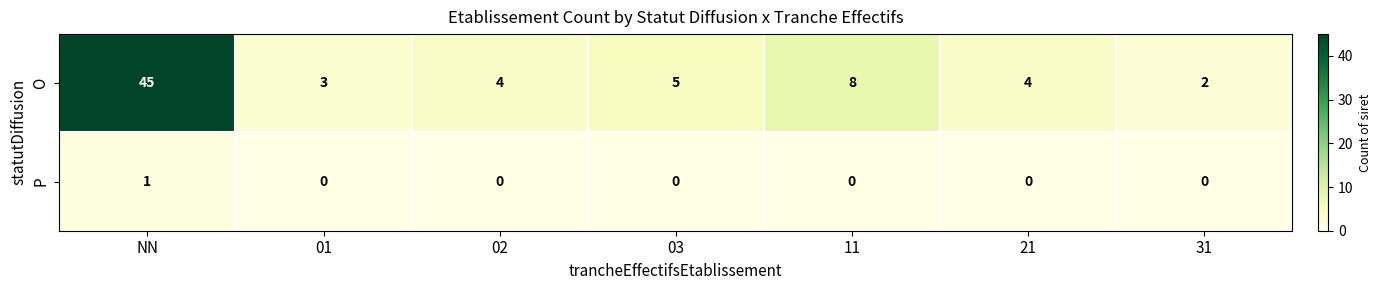

Which series has the largest total across all categories?

O